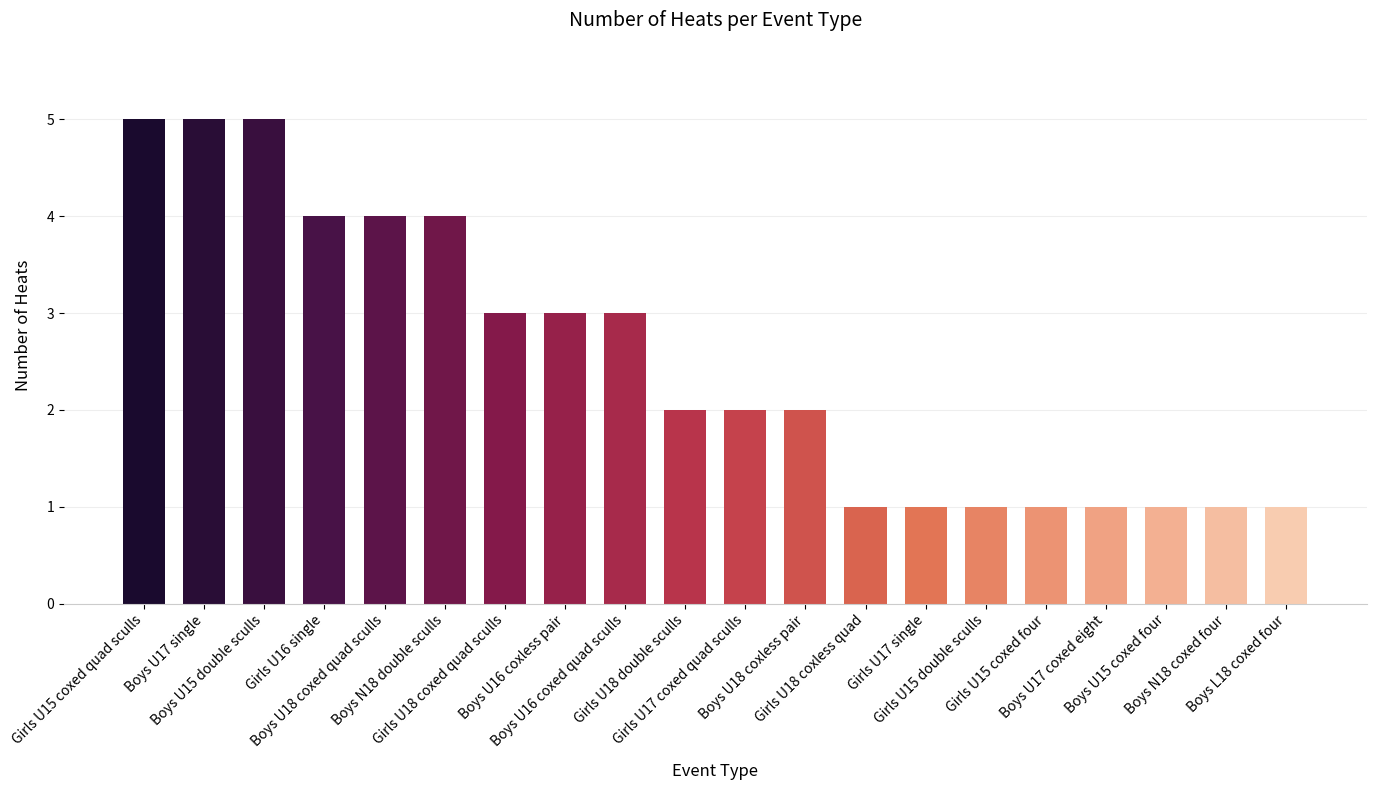

Where does the data first go above 2?

Girls U15 coxed quad sculls